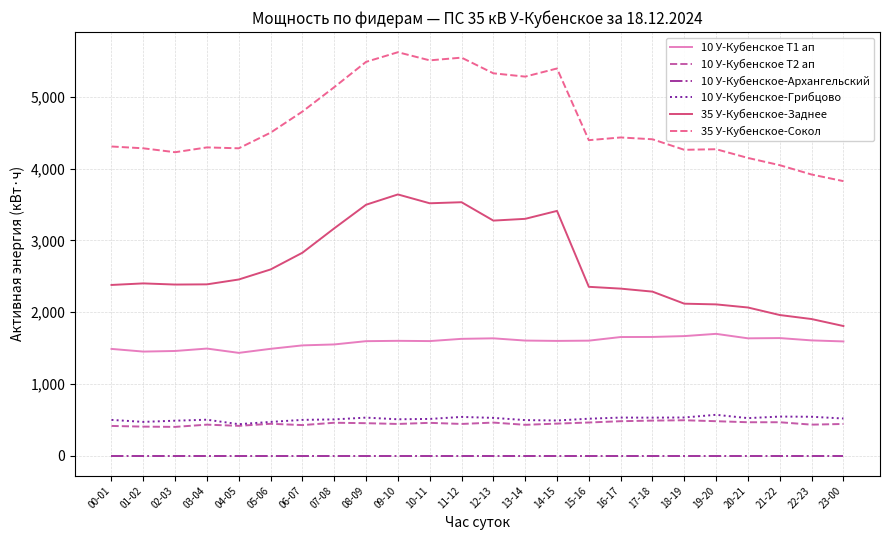

True or false: 10 У-Кубенское Т2 ап and 35 У-Кубенское-Заднее intersect in this chart.

False